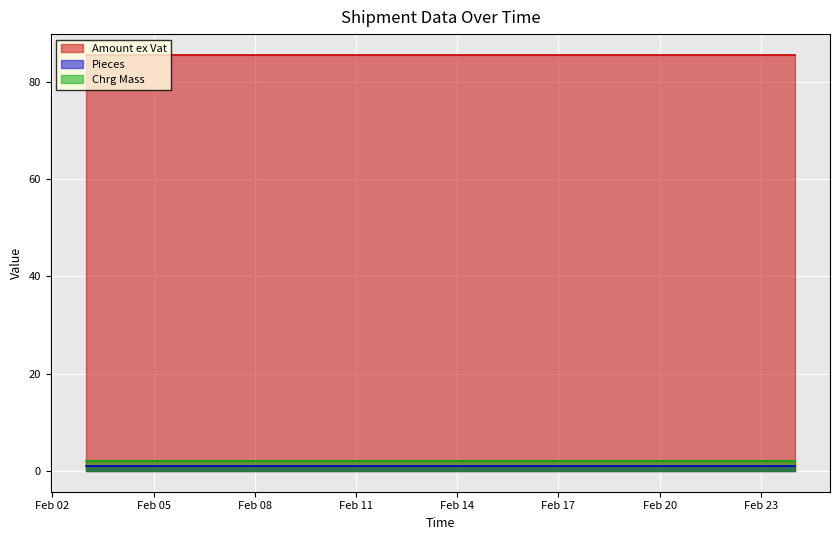

How many lines are shown in the chart?

3